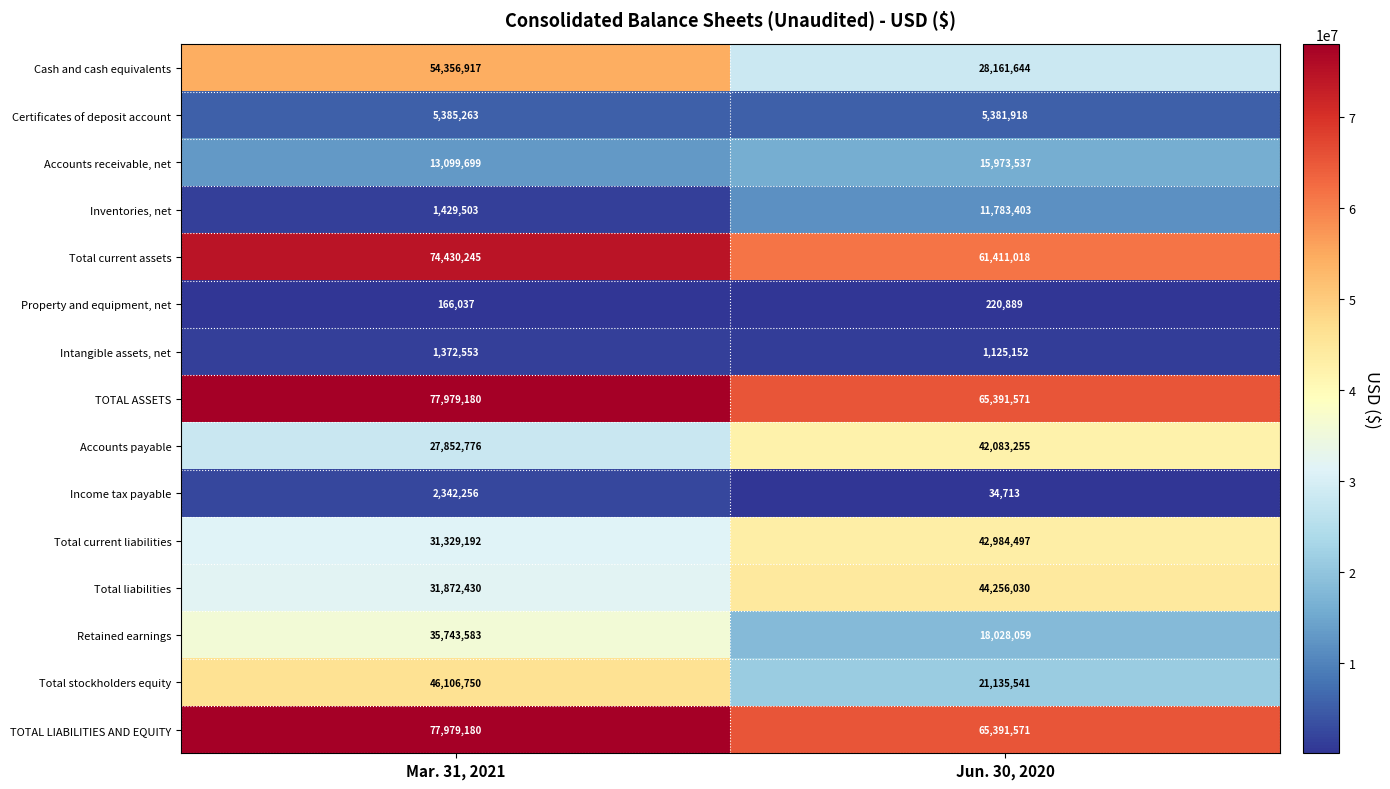

The Cash and cash equivalents series shows 30948109 at Mar. 31, 2021. True or false?

False